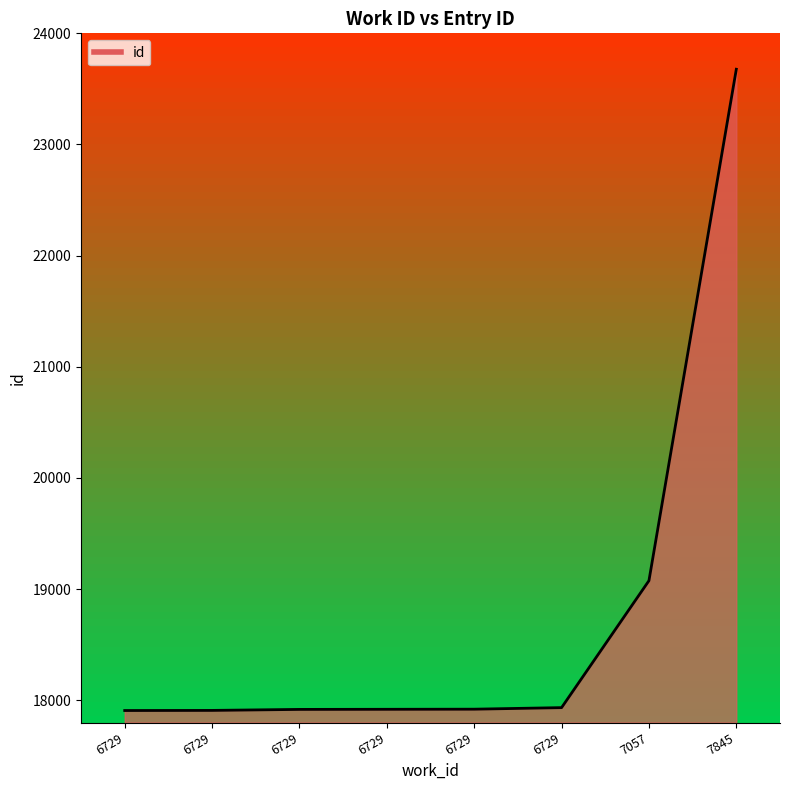

How many data points are less than 17920?

4